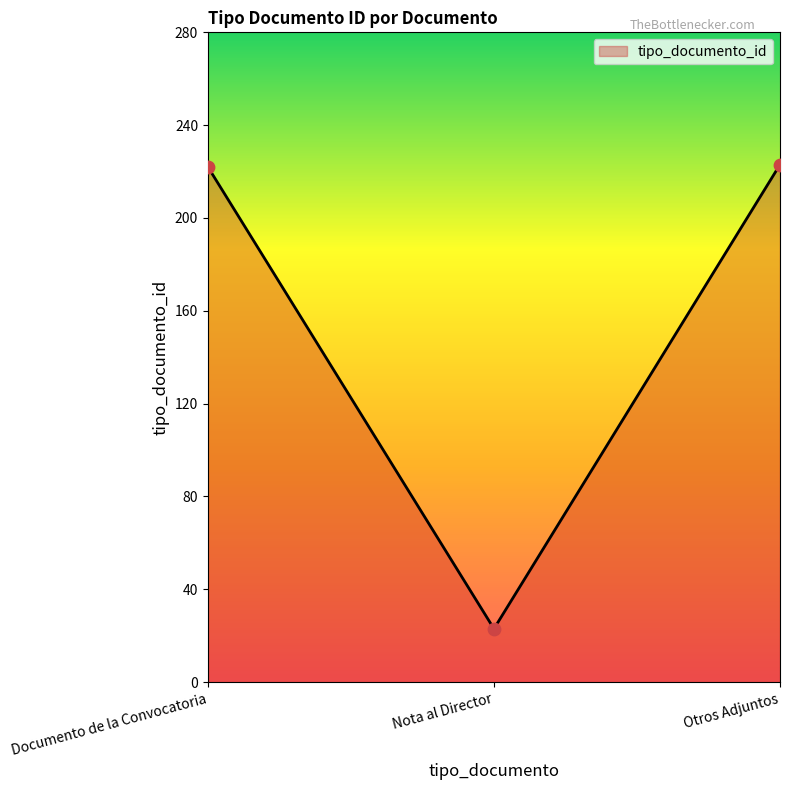

What is the change in value from Documento de la Convocatoria to Nota al Director?

-199